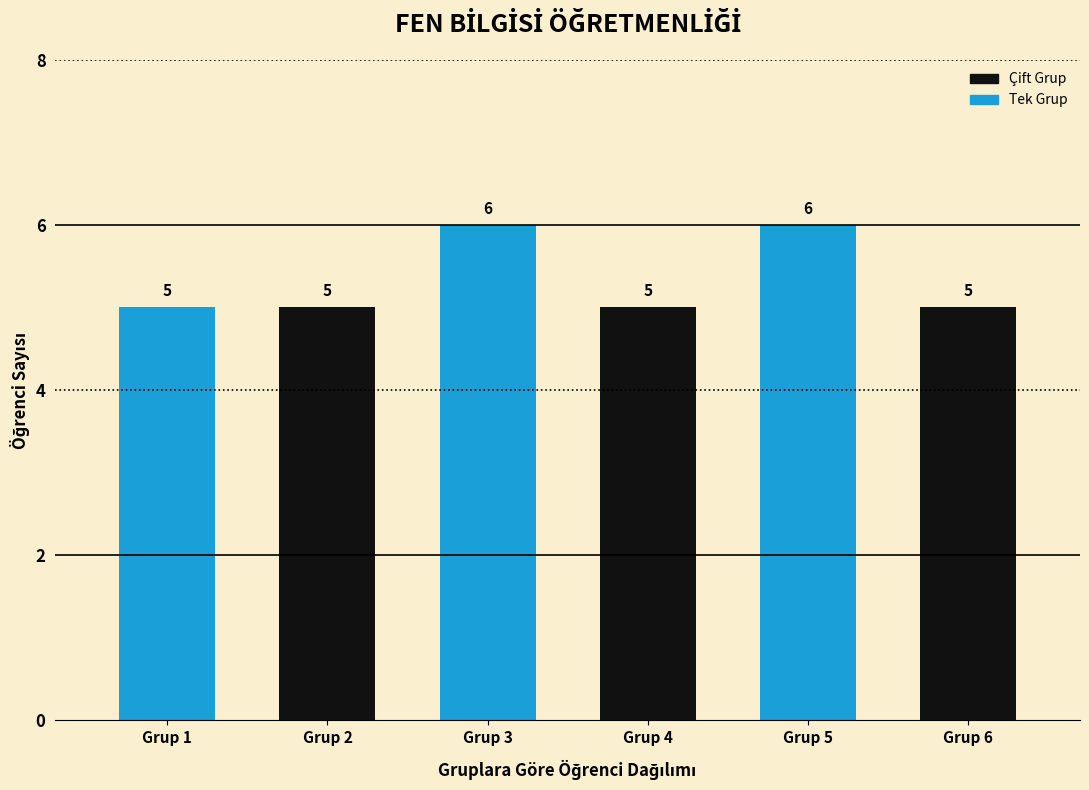

Is the value of Çift Grup at Grup 3 greater than the value of Tek Grup at Grup 5?

No